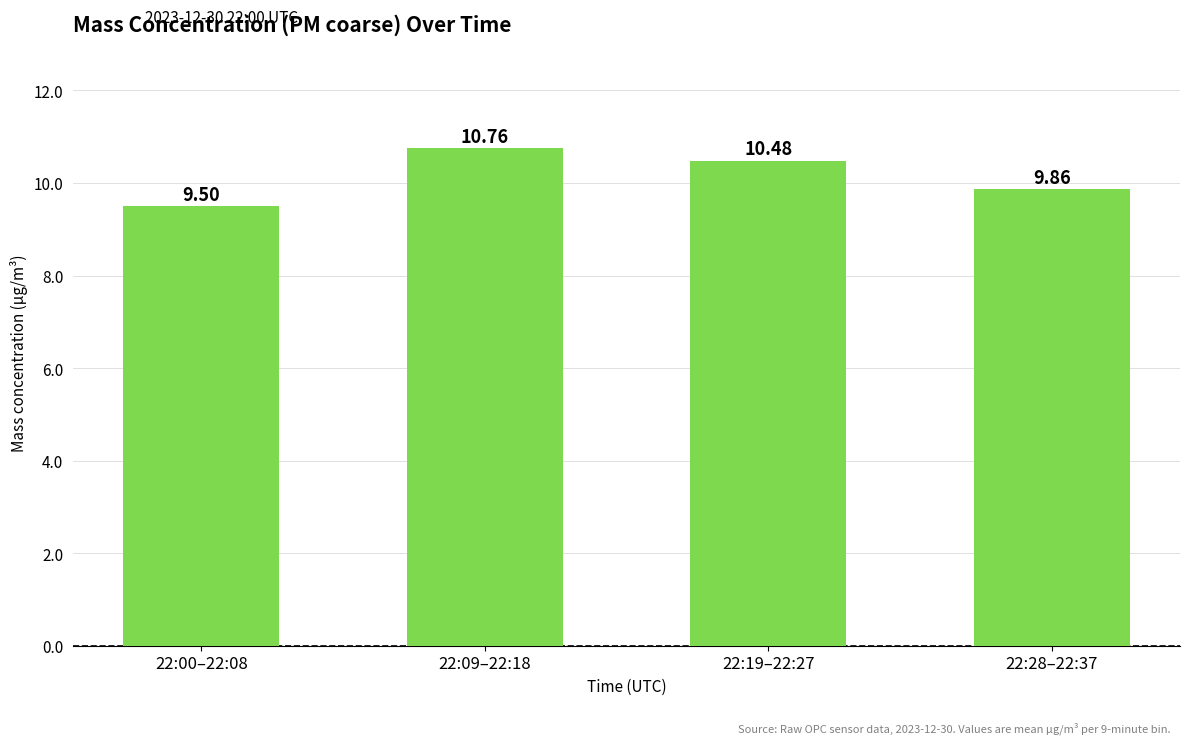

List the labels in order of value, smallest first.

22:00–22:08, 22:28–22:37, 22:19–22:27, 22:09–22:18